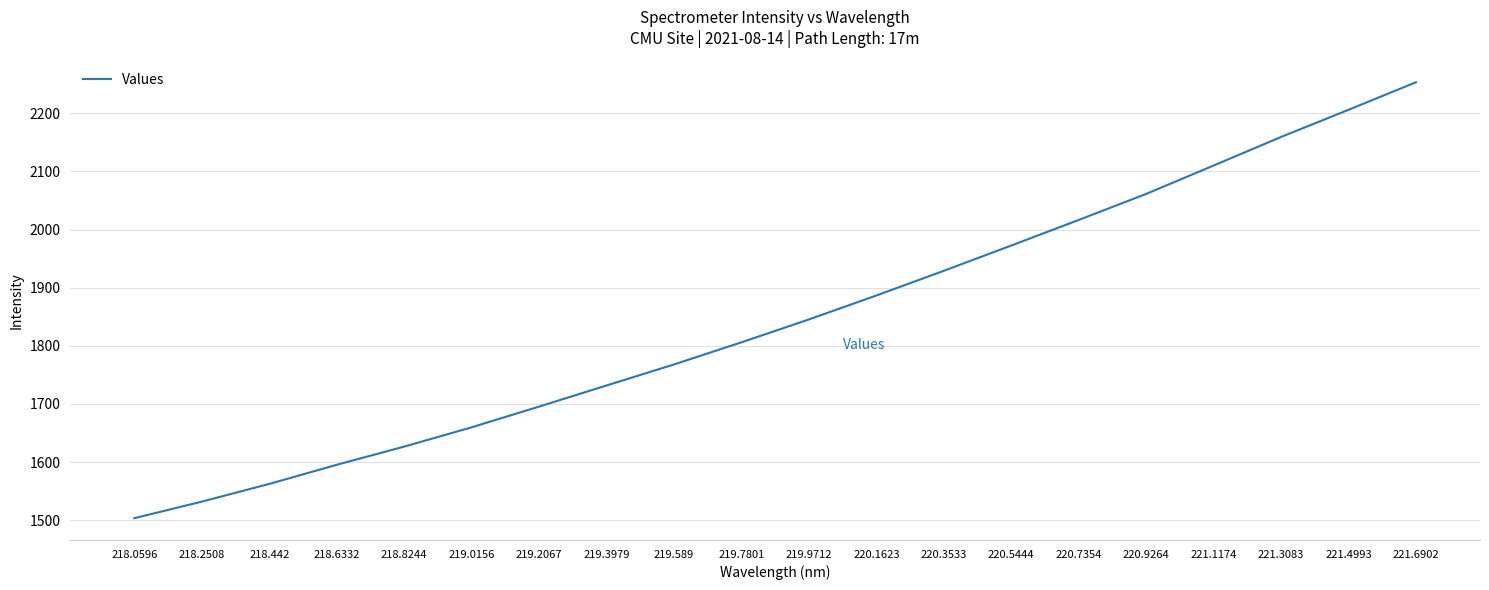

What is the average value?

1846.0